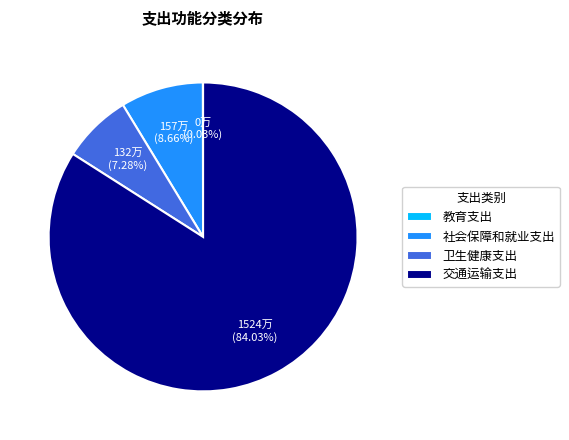

Does 交通运输支出 account for over 50% of the chart?

Yes